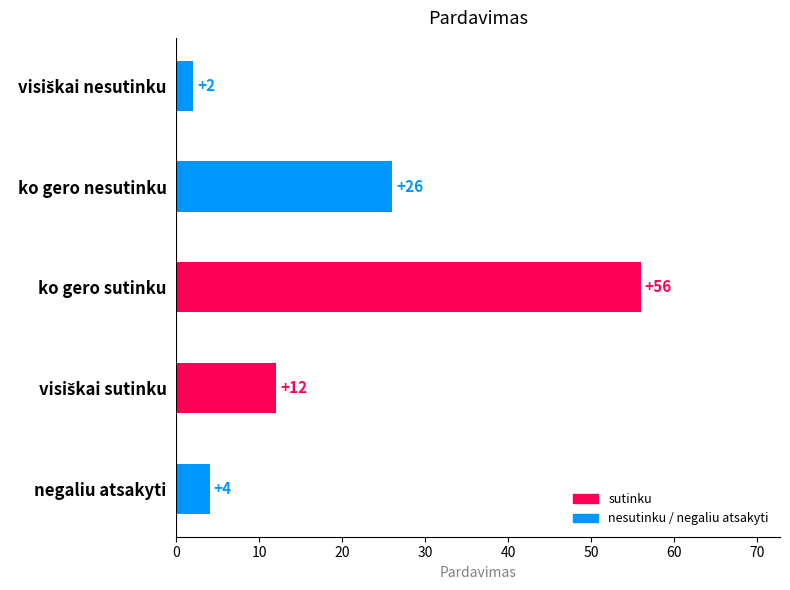

Are the bars grouped side by side (vs. stacked)?

No